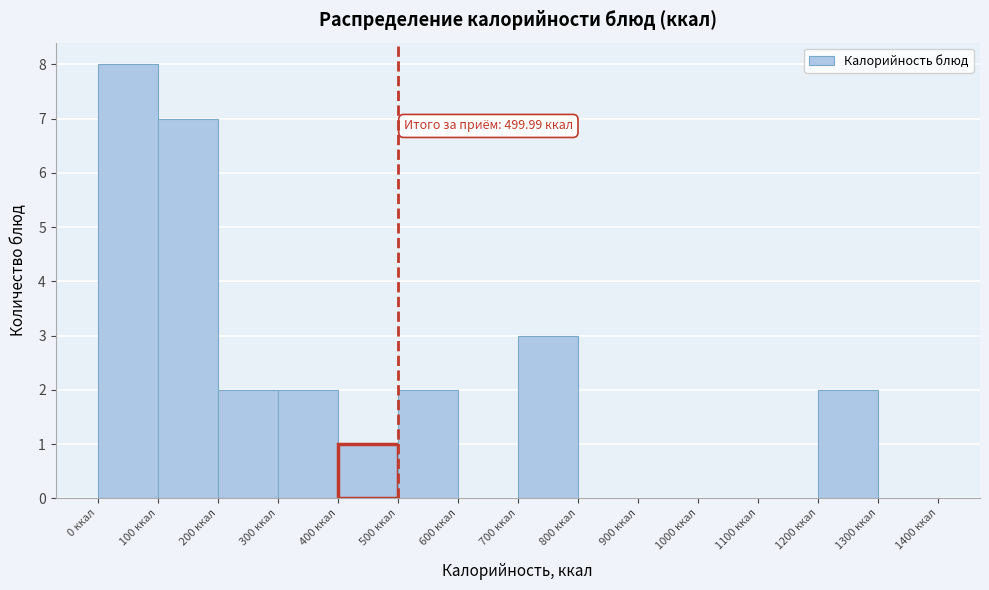

Over which range of the x-axis is the bar tallest?

0 to 100